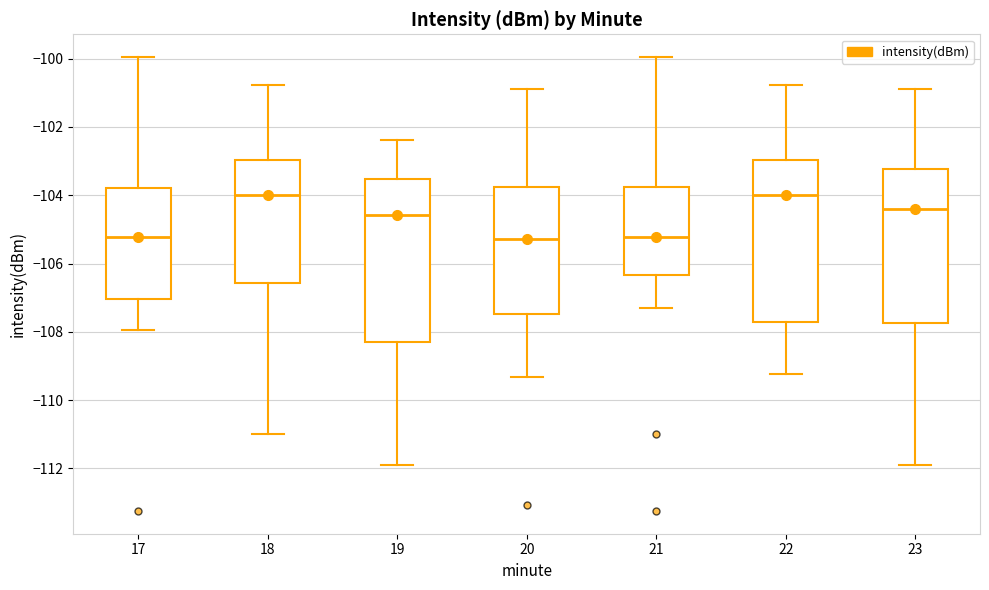

Reading left to right, transcribe this box plot: for each box, give where its median line is, the range the box spans, and where its two whiskers end, as read against the y-axis. The values are not printed on the chart, so give them approximately, as read against the axis.

17: median -105.2, box -107.0 to -103.8, whiskers -108.0 to -100.0
18: median -104.0, box -106.6 to -103.0, whiskers -111.0 to -100.8
19: median -104.6, box -108.2 to -103.6, whiskers -111.8 to -102.4
20: median -105.2, box -107.4 to -103.8, whiskers -109.4 to -100.8
21: median -105.2, box -106.4 to -103.8, whiskers -107.2 to -100.0
22: median -104.0, box -107.8 to -103.0, whiskers -109.2 to -100.8
23: median -104.4, box -107.8 to -103.2, whiskers -111.8 to -100.8